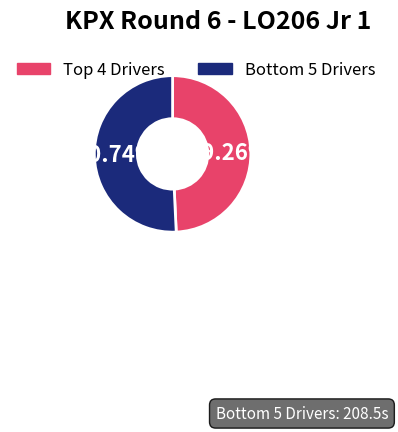

Does any single category account for the majority?

Yes